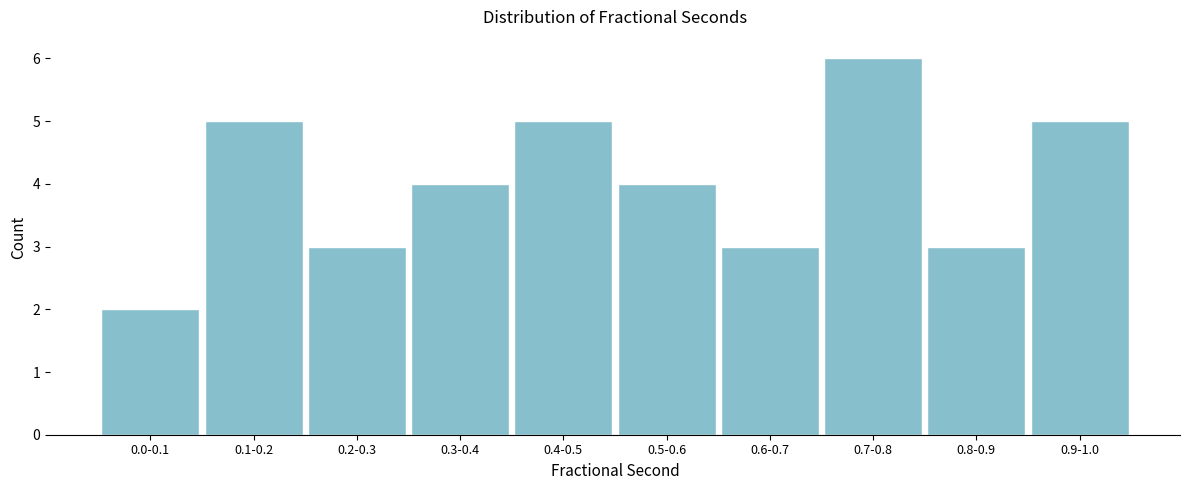

Reading right to left, list all the values displayed in this chart.

5	3	6	3	4	5	4	3	5	2